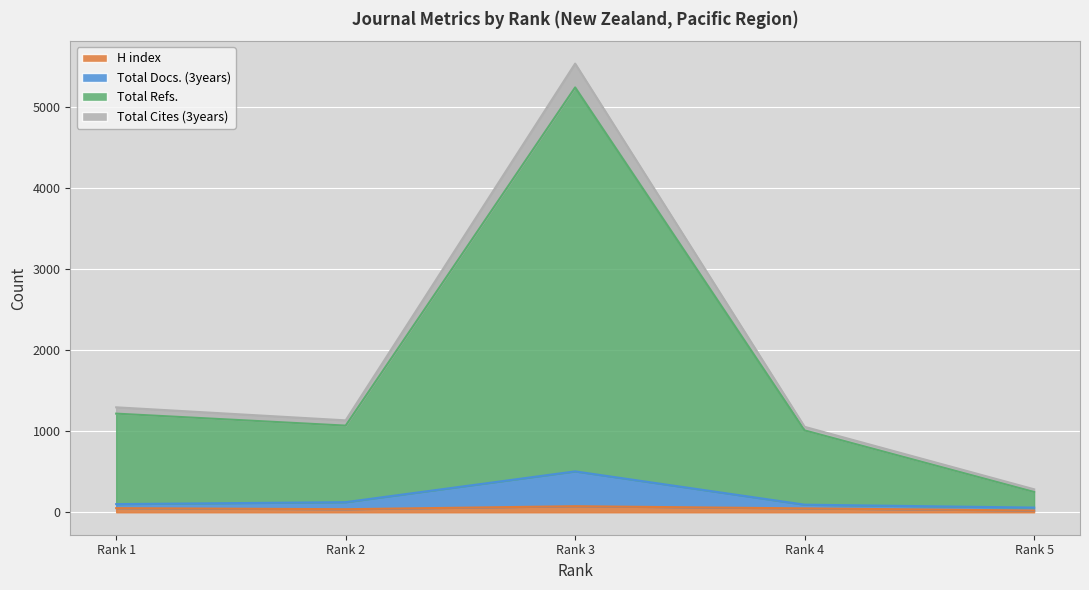

How many interior local peaks does the H index series have?

1